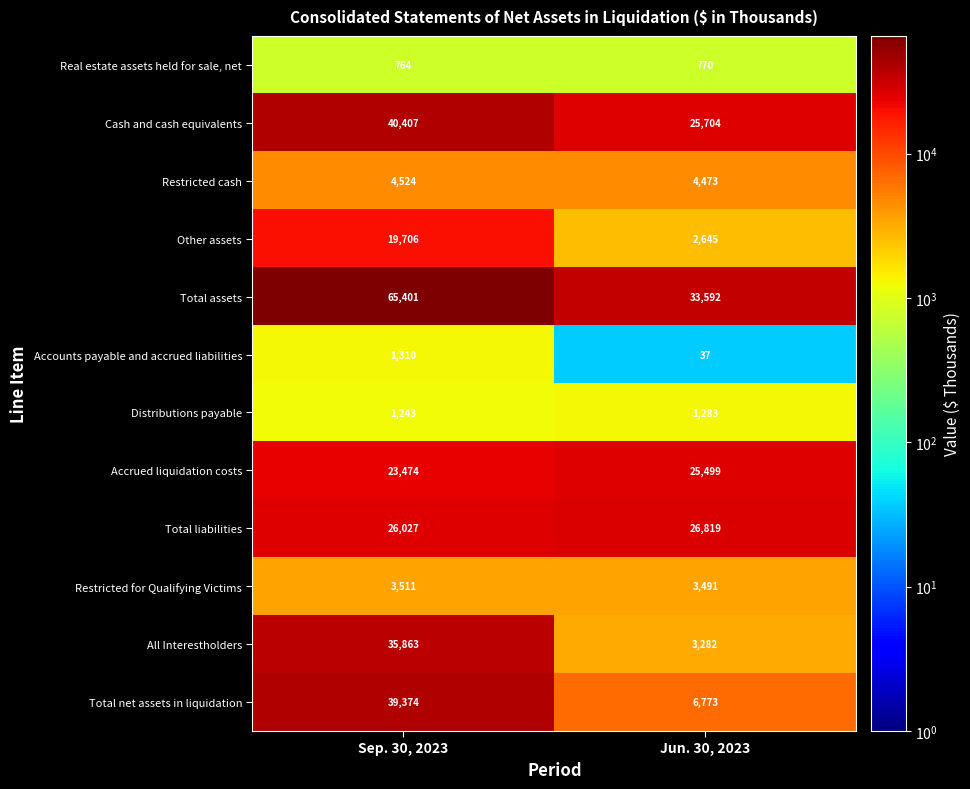

At how many categories does at least one series exceed 39478?

1